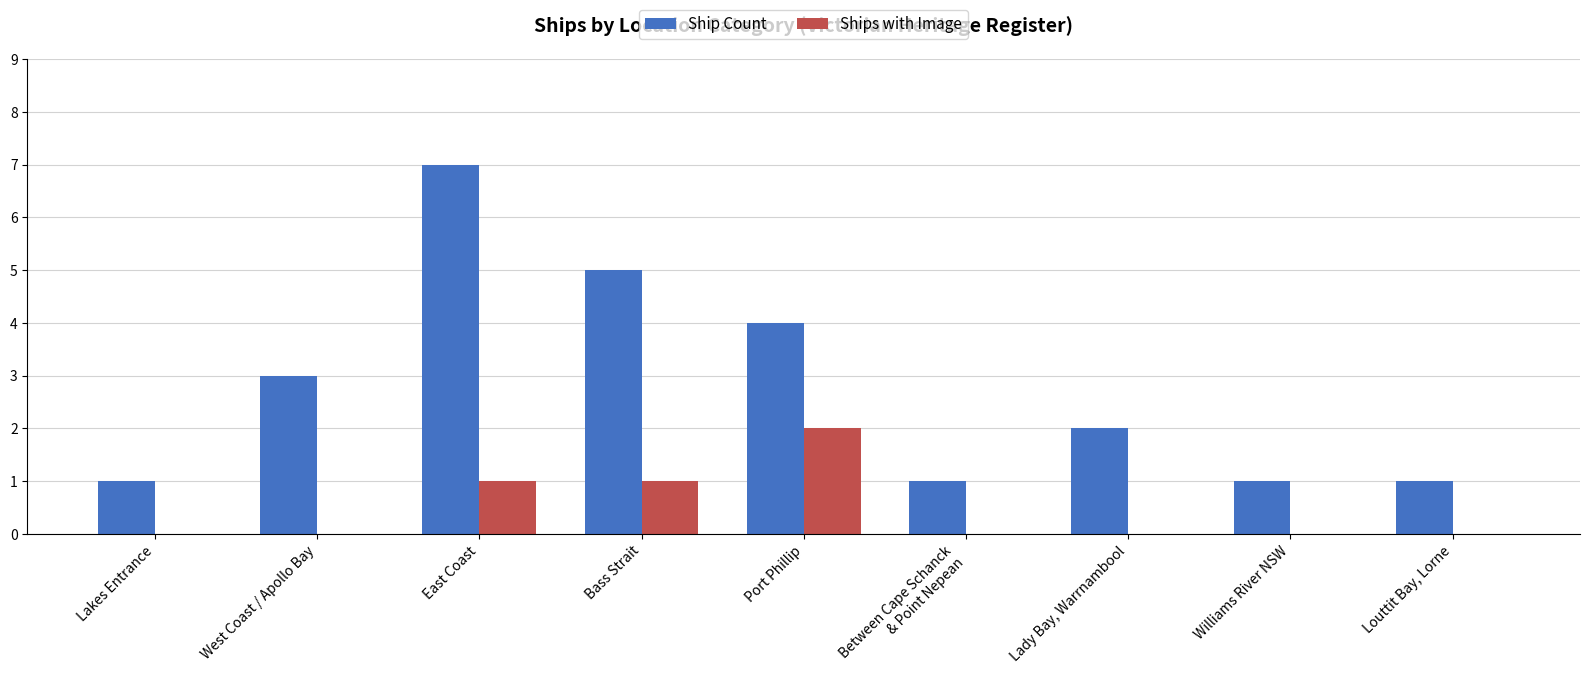

Is it true that Ships with Image equals 0 at East Coast?

False